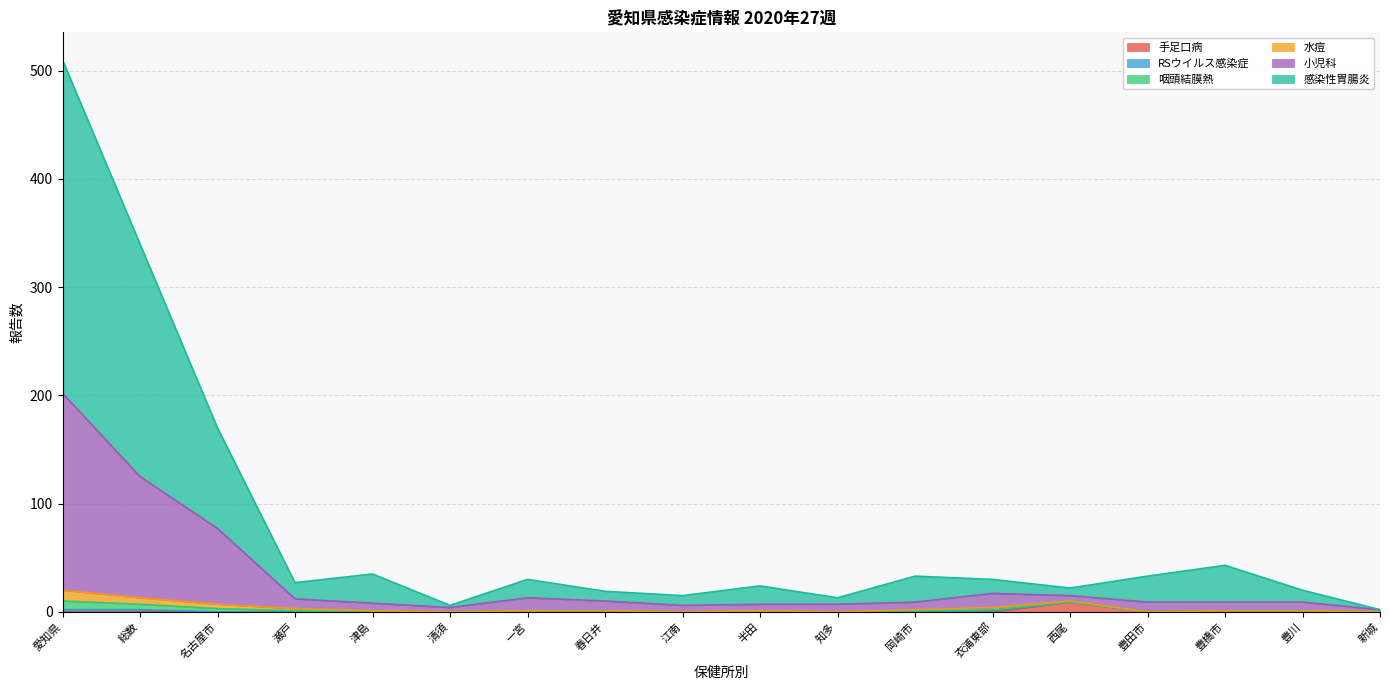

Is it true that 手足口病 equals 0 at 瀬戸?

True